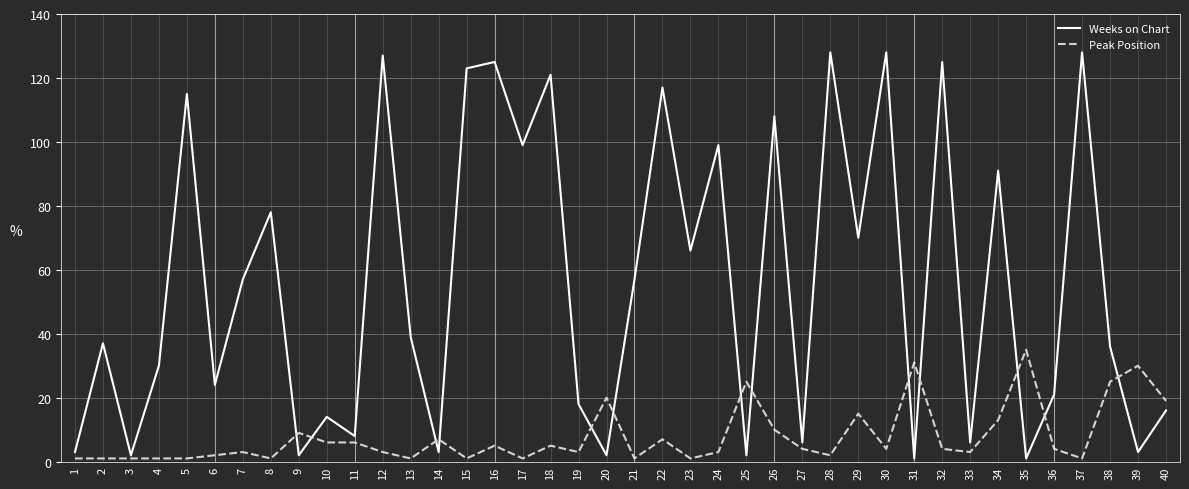

What is the total value across all series at 29?

85